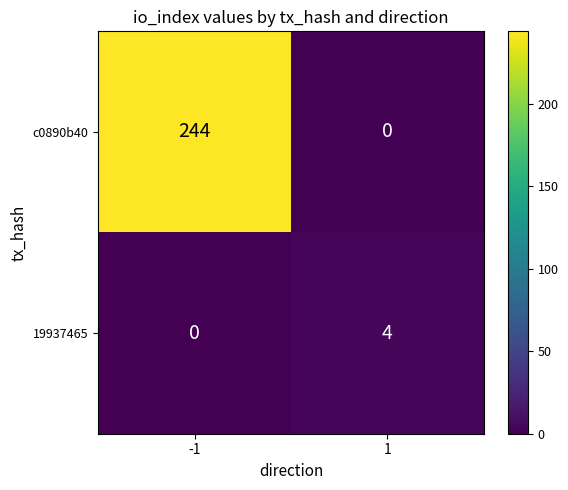

At 1, list the series in order from largest to smallest.

19937465, c0890b40